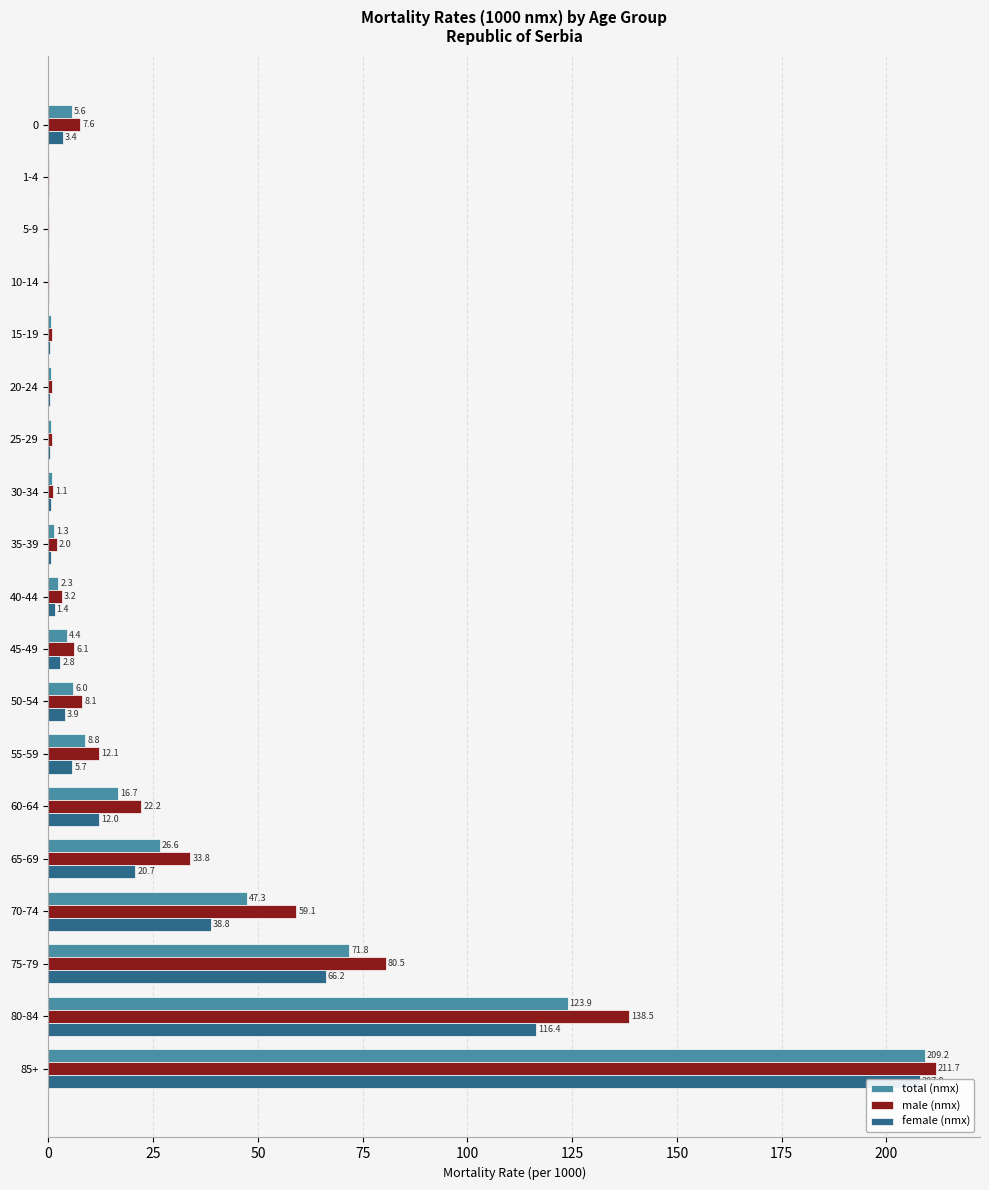

How many bars are there in total?

57